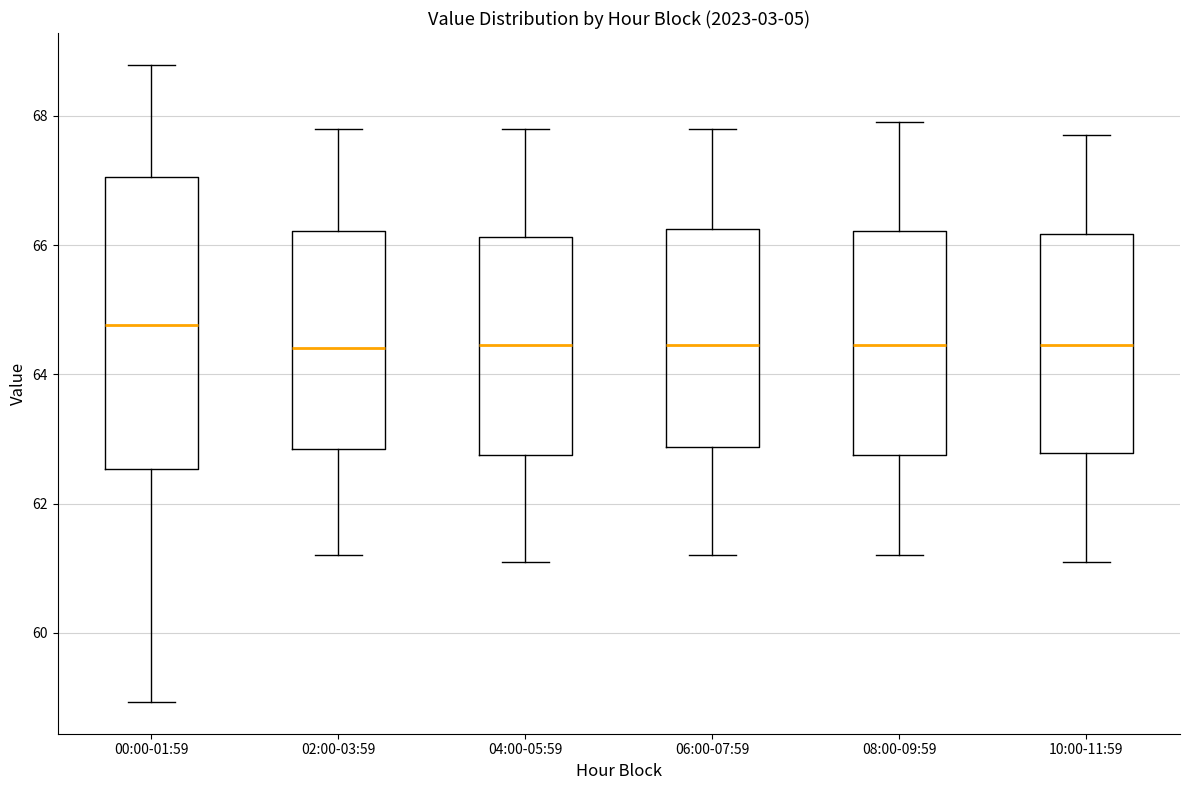

Which box's median line is the highest?

00:00-01:59